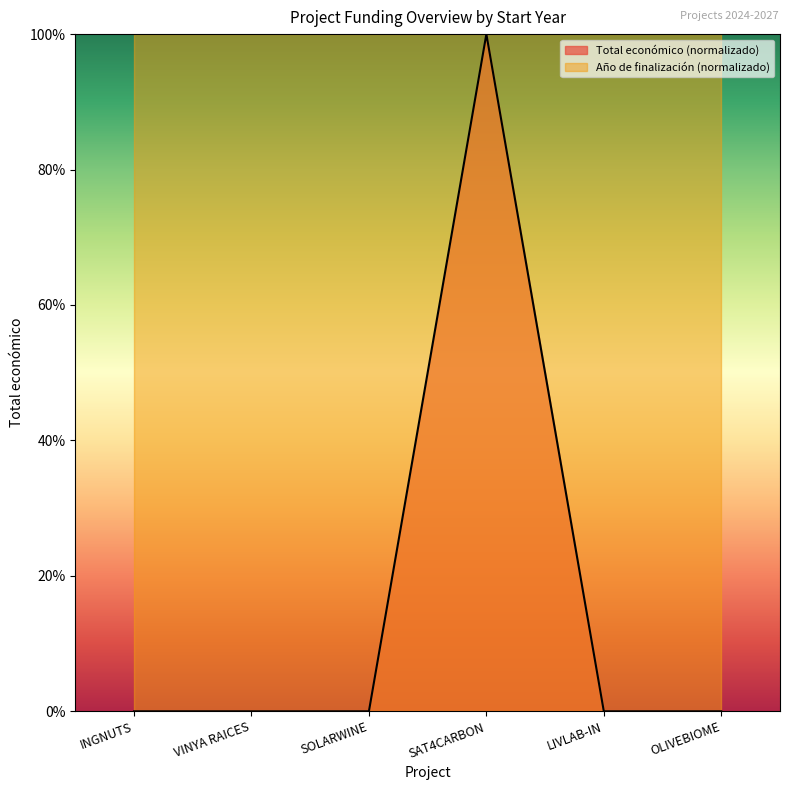

List the labels in order of value, largest first.

SAT4CARBON, SOLARWINE, VINYA RAICES, LIVLAB-IN, OLIVEBIOME, INGNUTS